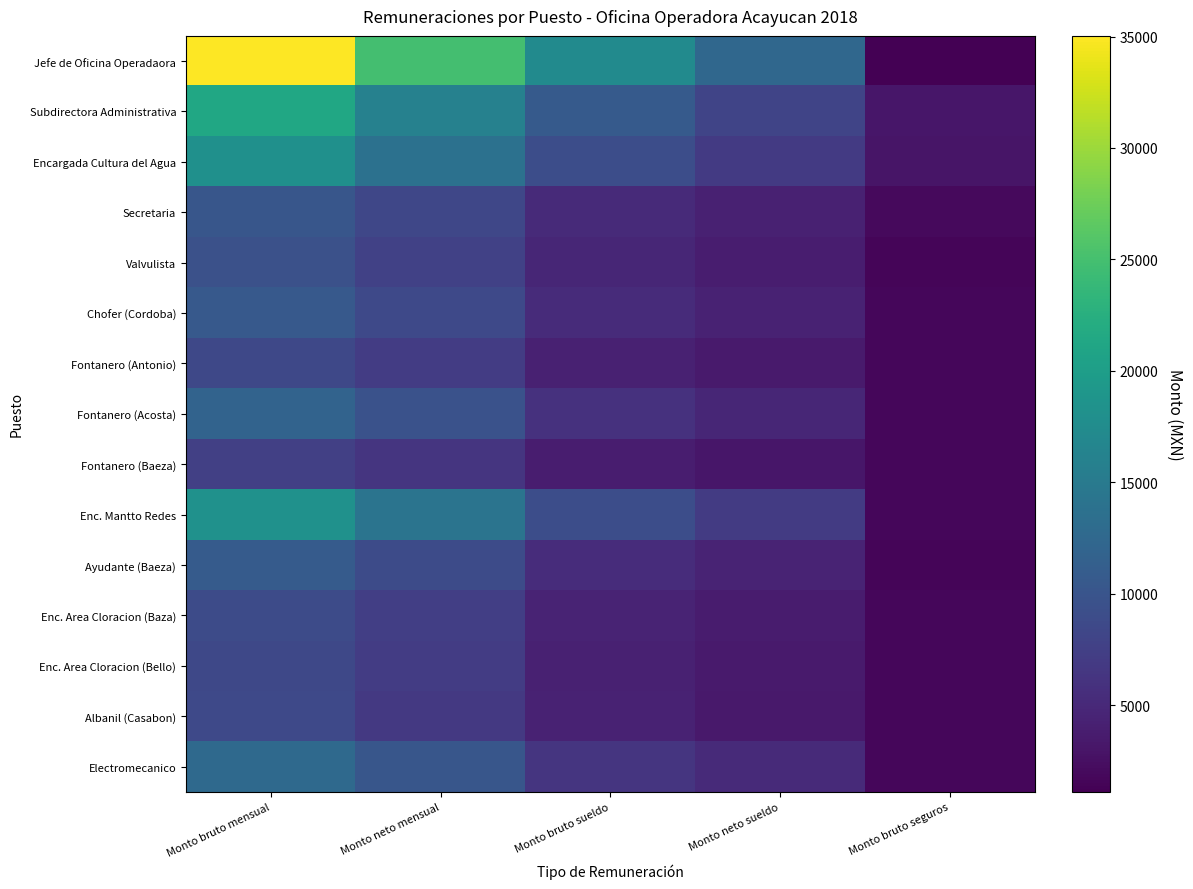

Which series changed the most between Monto bruto mensual and Monto bruto sueldo?

Jefe de Oficina Operadaora